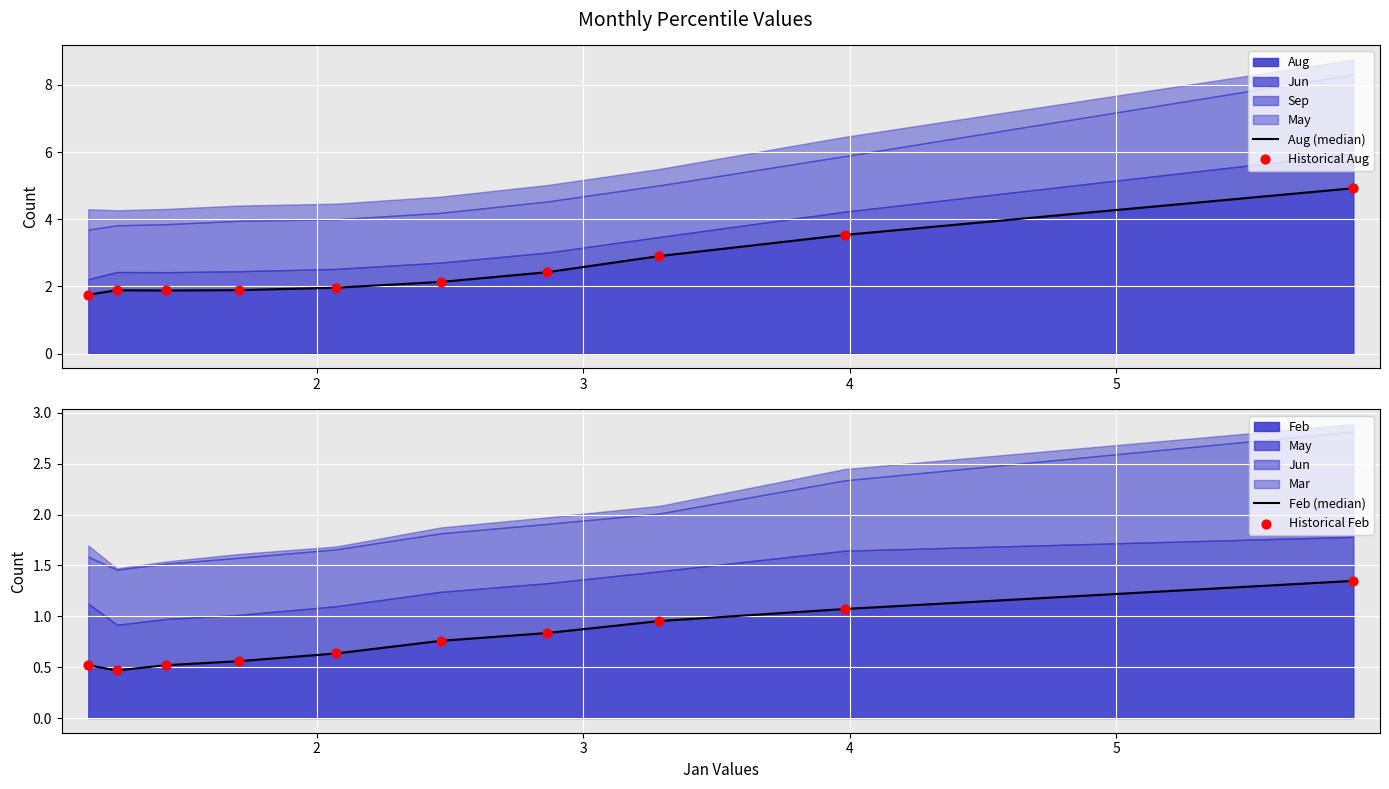

Is the value of Feb (median) at 4 greater than the value of Historical Feb at 4?

No